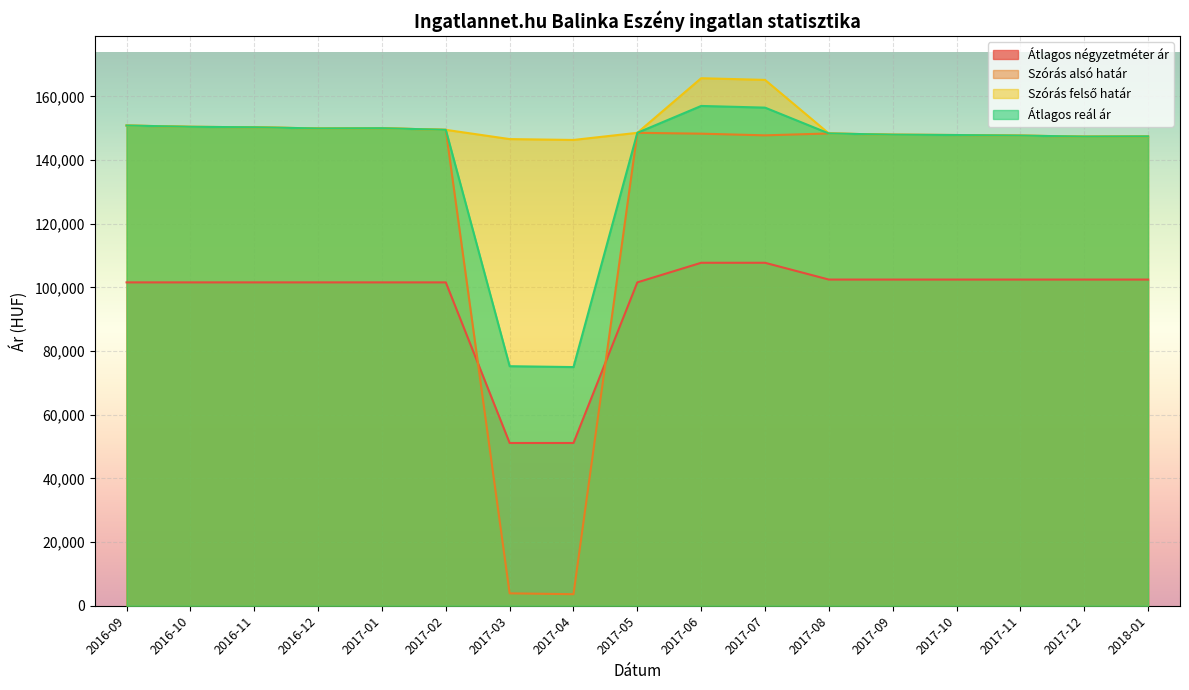

What is the maximum value shown in the chart?

165686